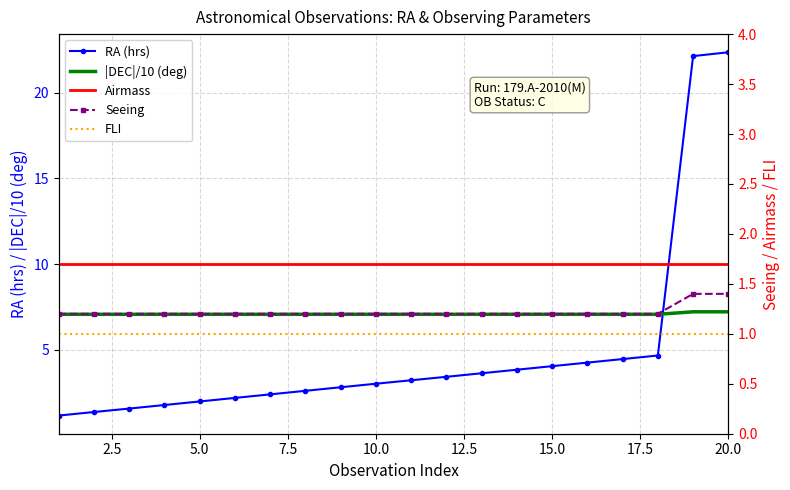

What is the smallest value displayed?

1.0